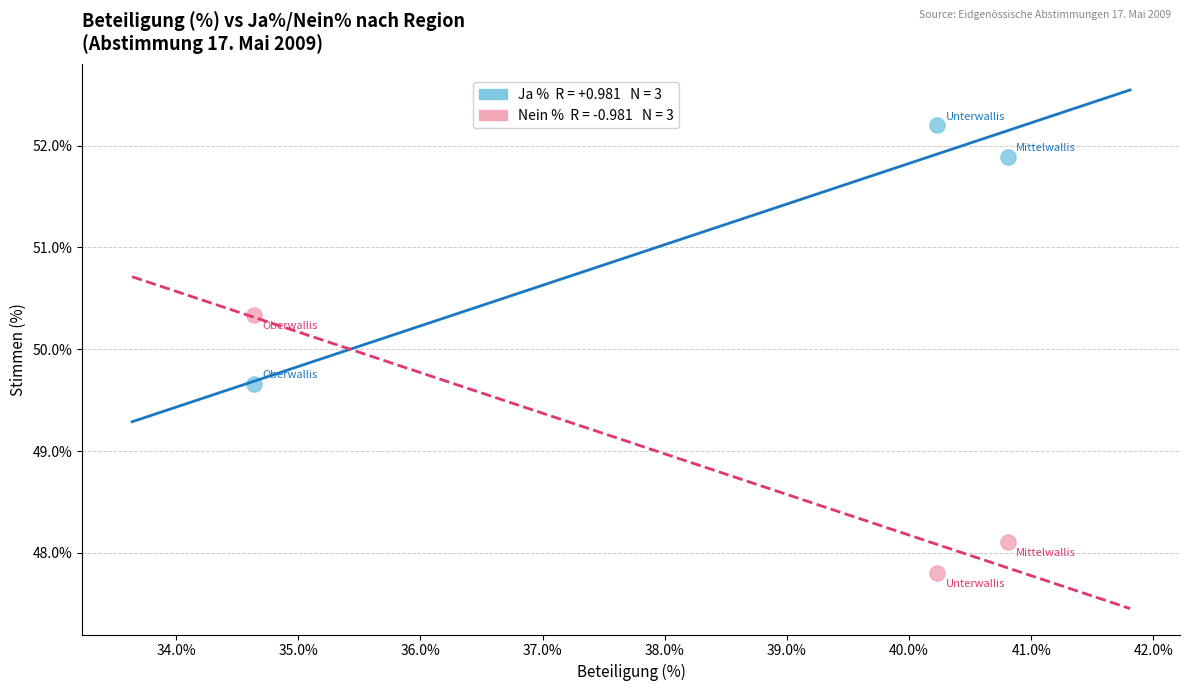

Across all data points, what is the average X value?

38.6